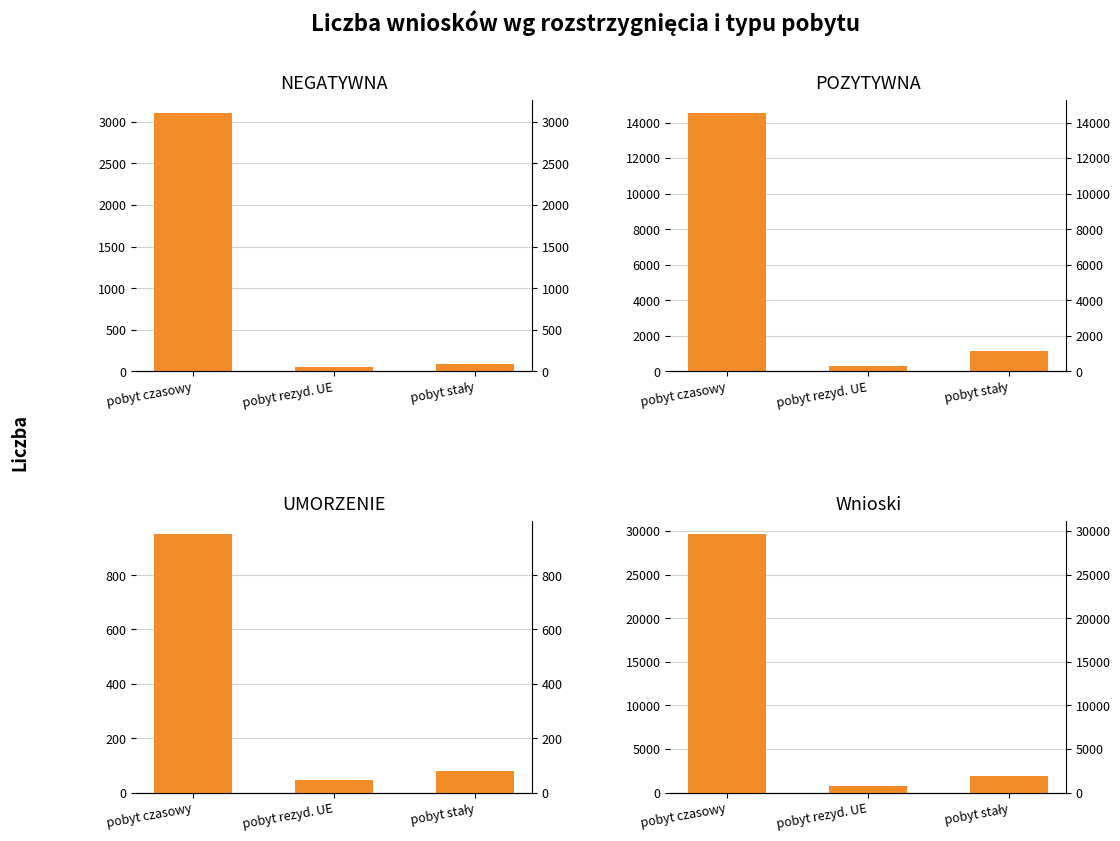

The POZYTYWNA series shows 14563 at pobyt czasowy. True or false?

True